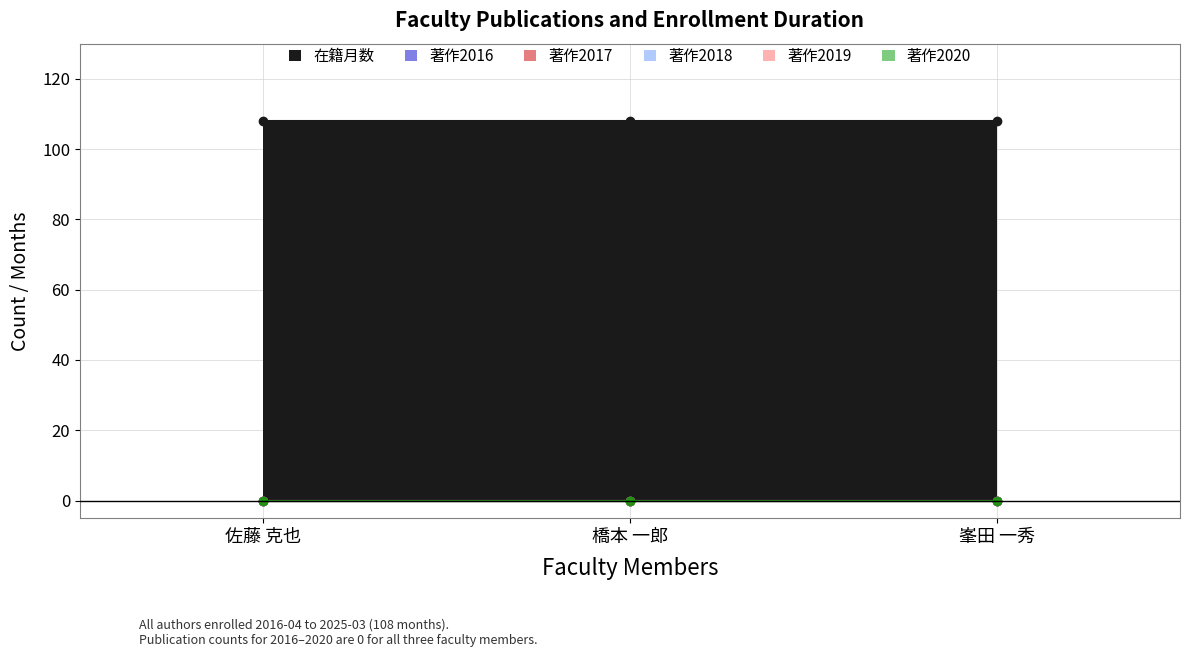

At how many categories does at least one series exceed 96?

3